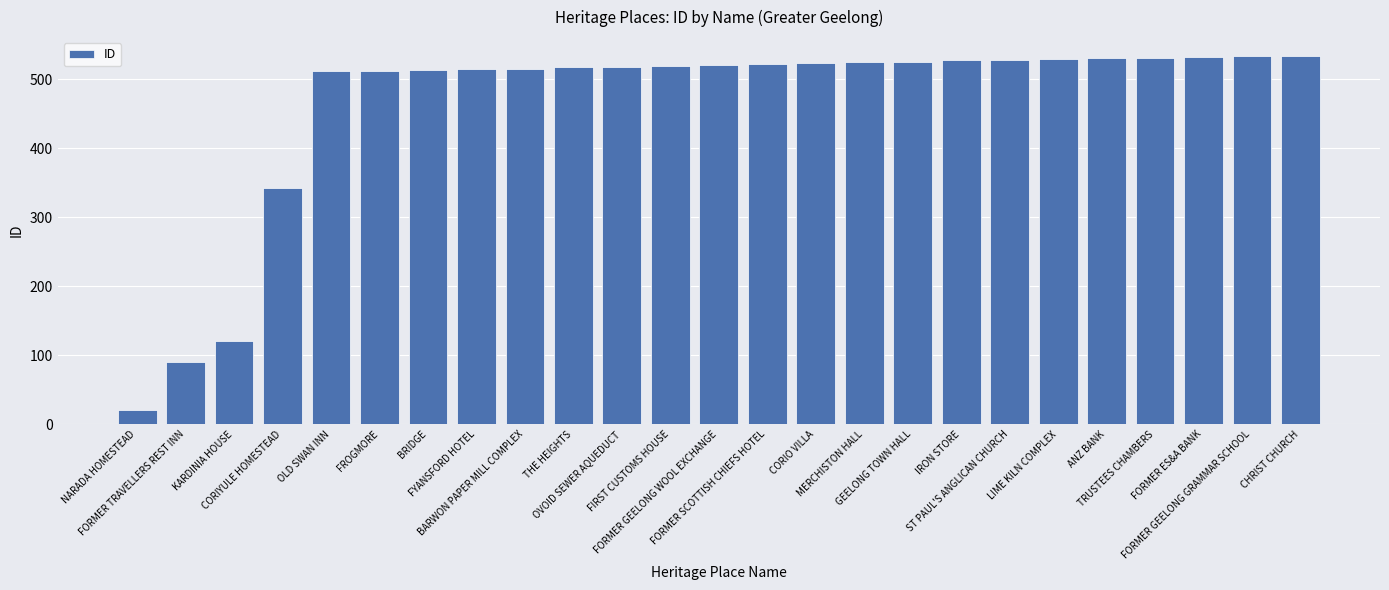

What is the difference between the maximum and minimum values?

513